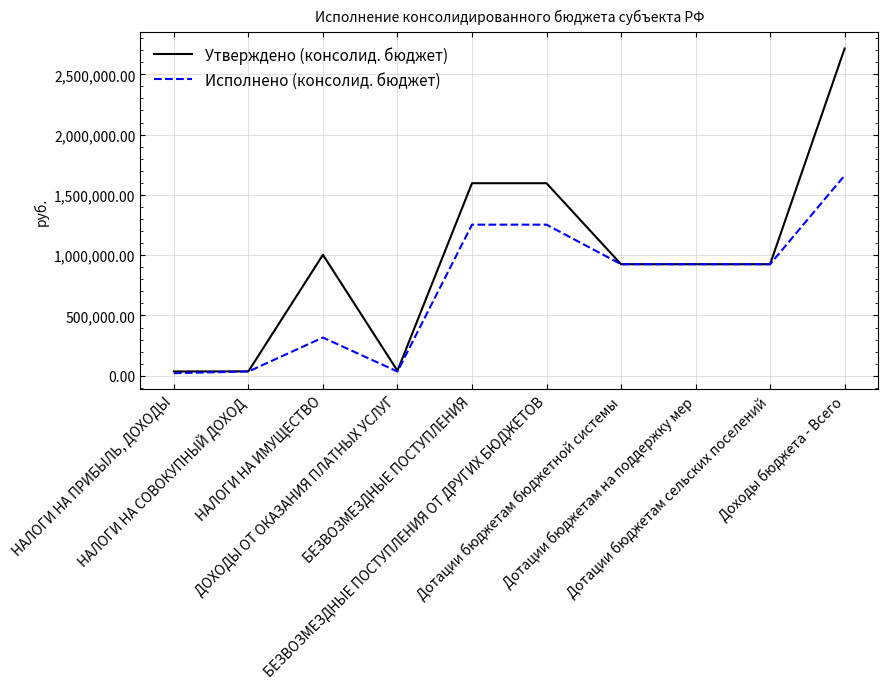

At how many categories does at least one series exceed 191377?

7